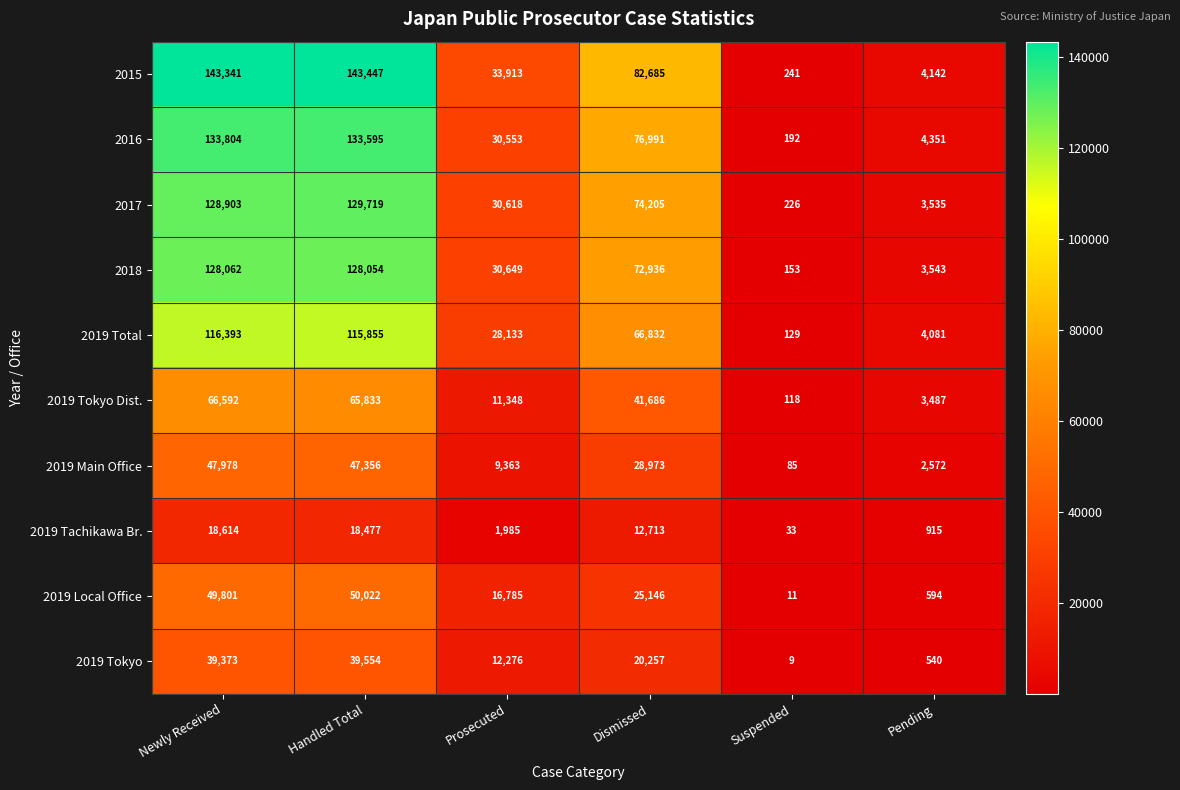

Is it true that 2018 equals 72936 at Dismissed?

True